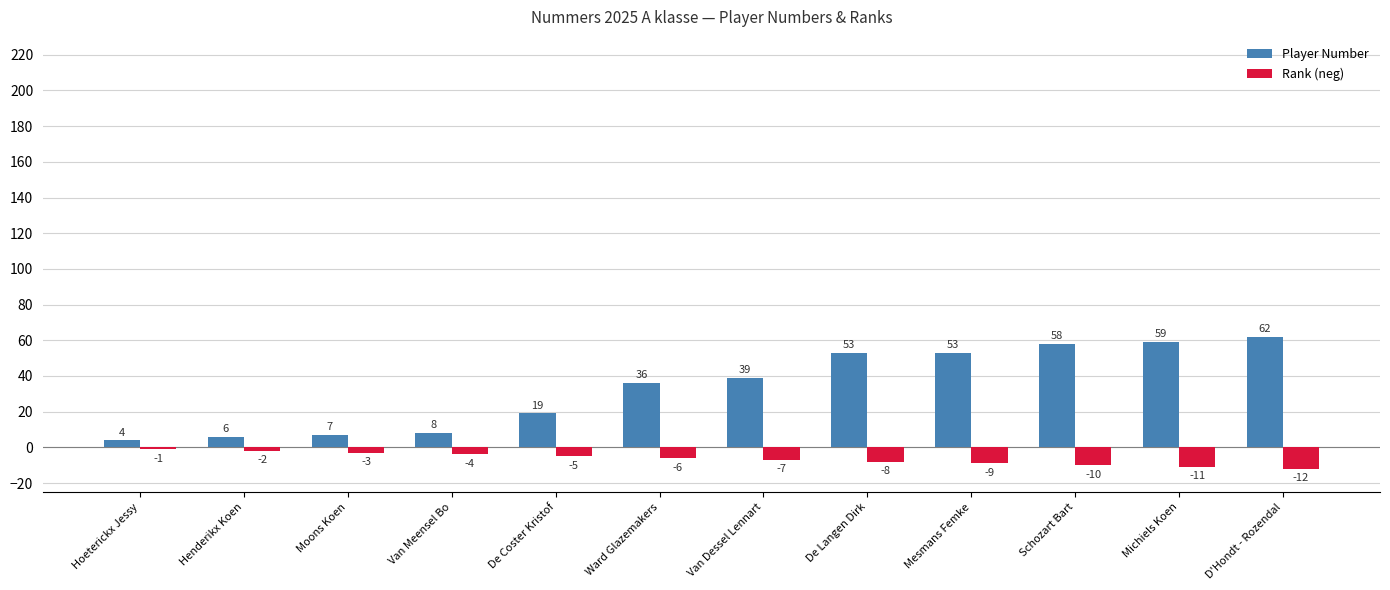

Which series has the largest range (max minus min)?

Player Number